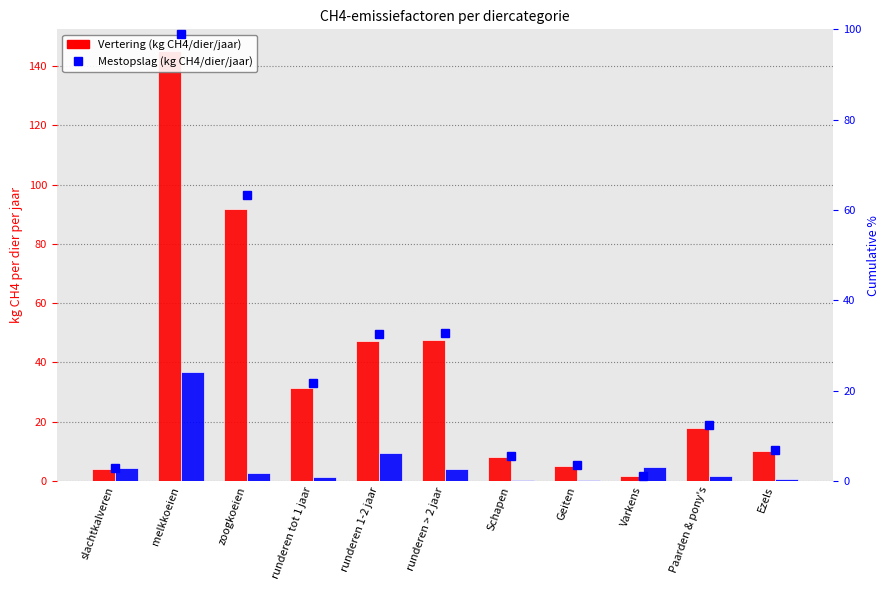

At which category is the sum across all series the highest?

melkkoeien